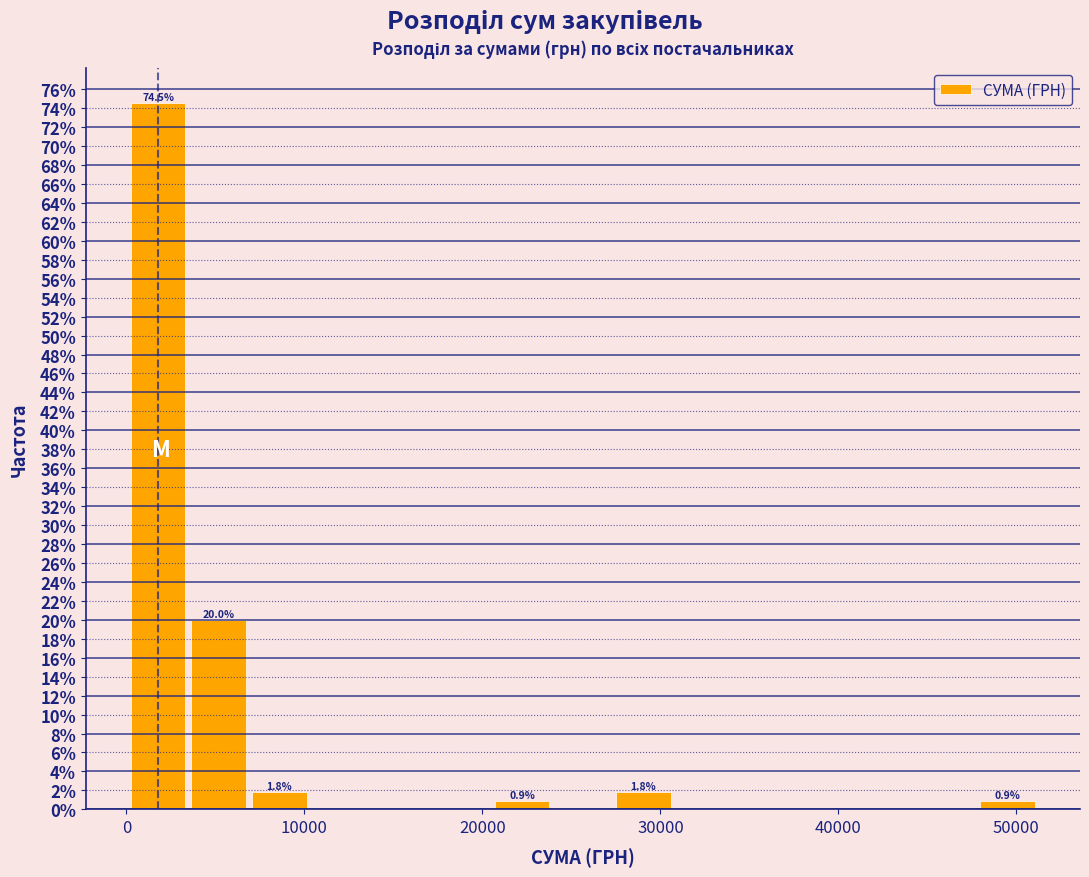

Around what value on the x-axis is the tallest bar? Give the approximate position of its centre, as read against the axis.

2000